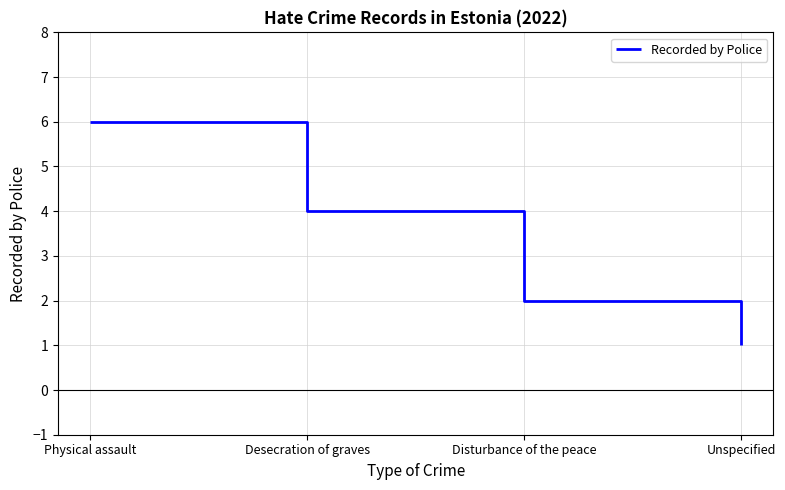

How many lines are shown in the chart?

1